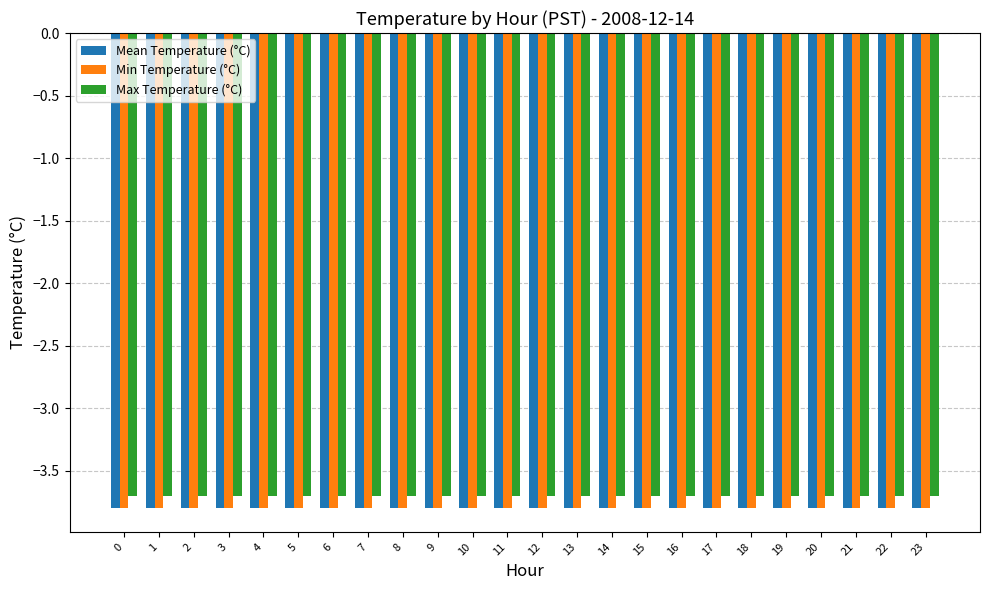

Is it true that Mean Temperature (°C) equals -2.6 at 17?

False